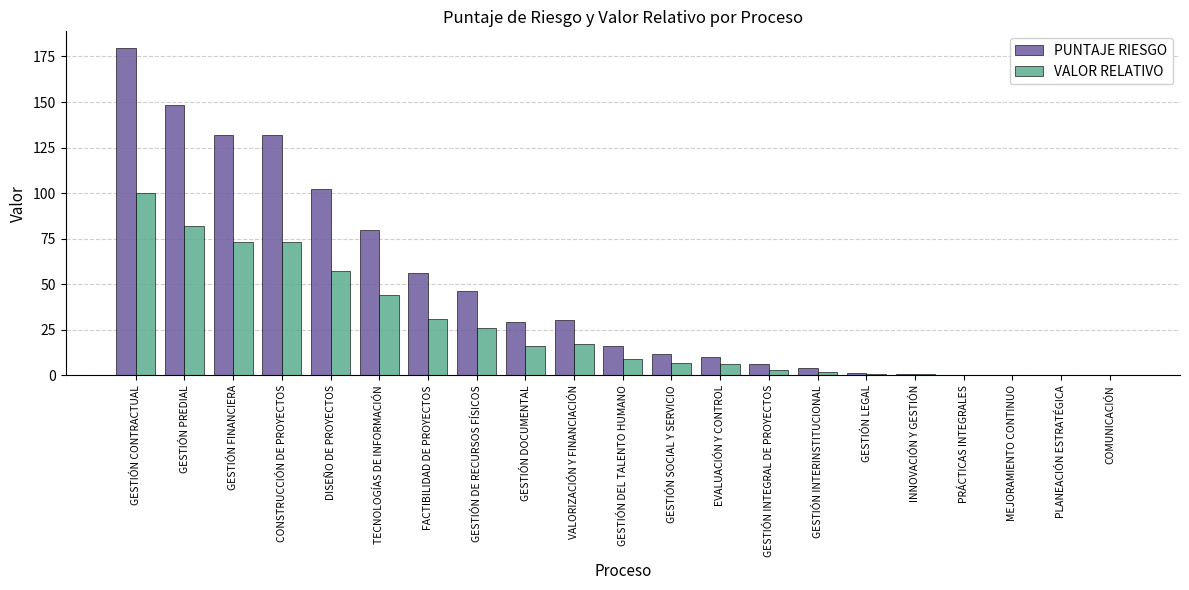

Which series has the largest total across all categories?

PUNTAJE RIESGO